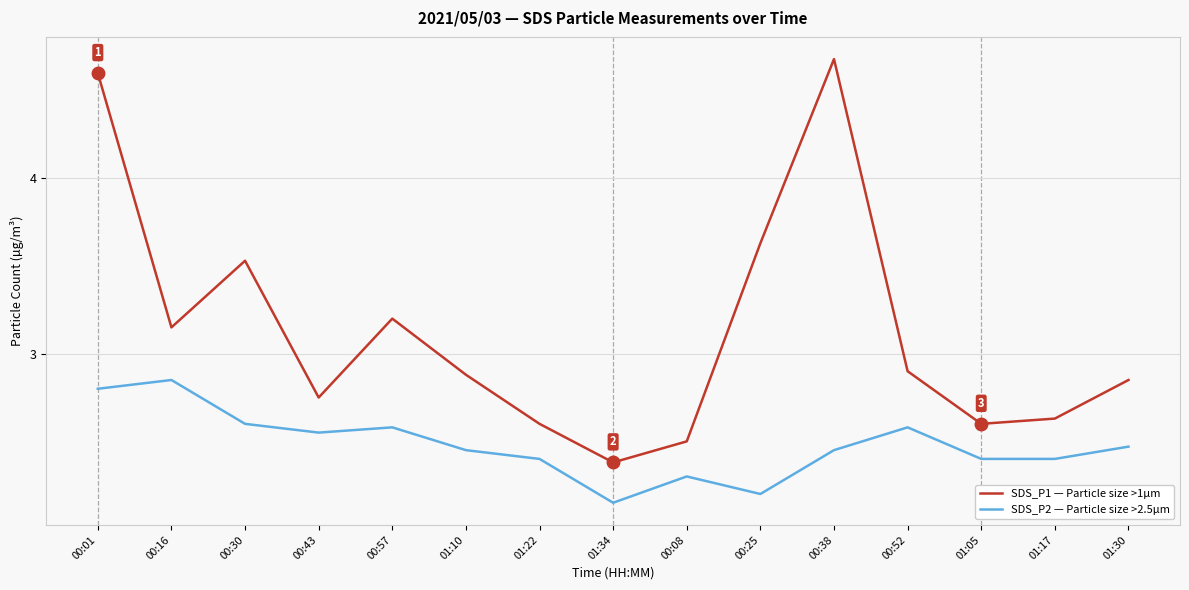

What position from the right is 00:01?

15